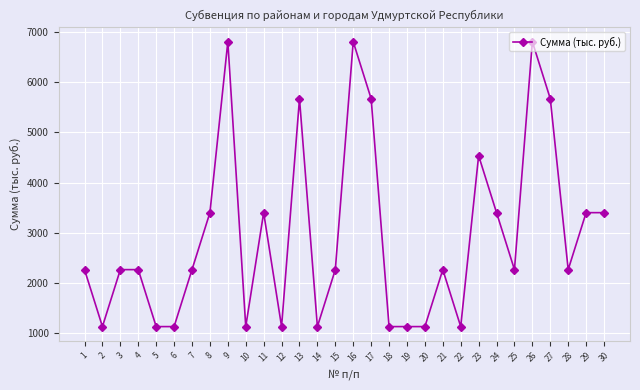

The chart shows a value of 5453.5 at 8. True or false?

False